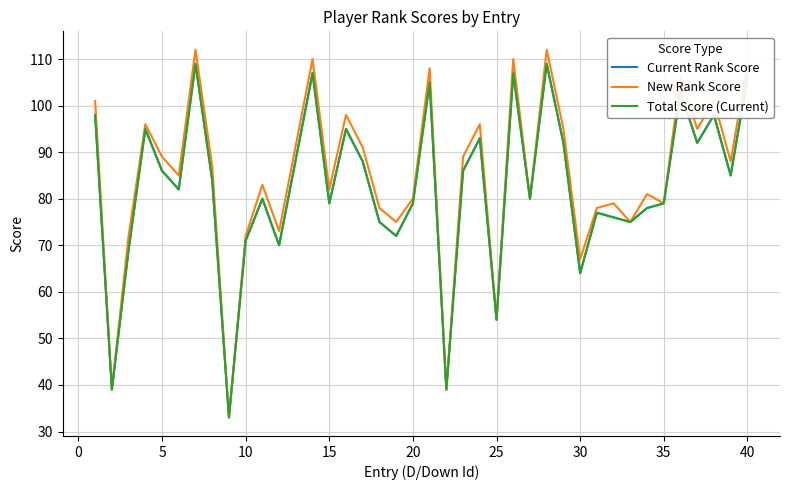

Which series has the widest spread of values?

New Rank Score